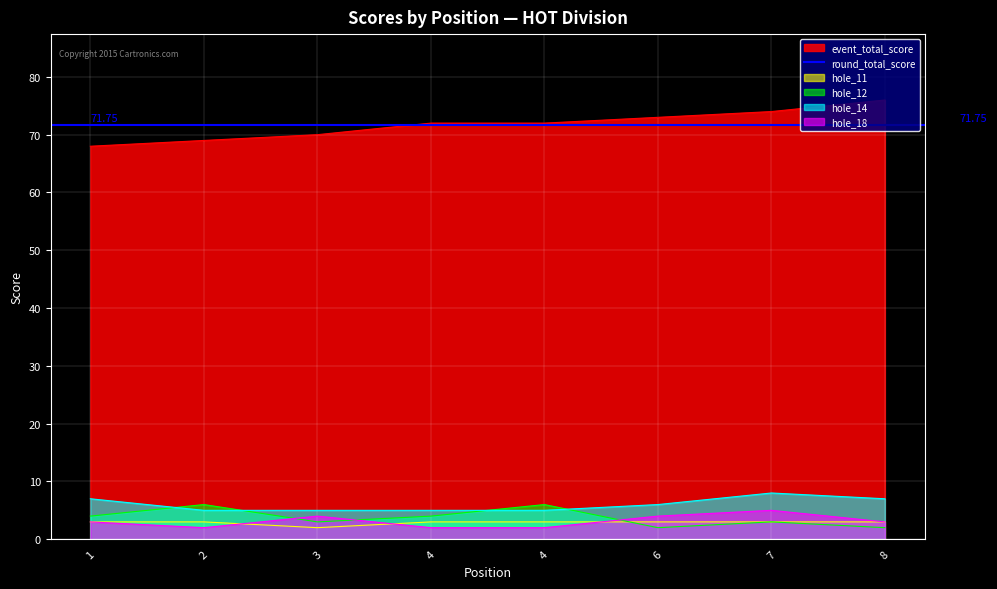

Where does the hole_12 series first go above 4?

2